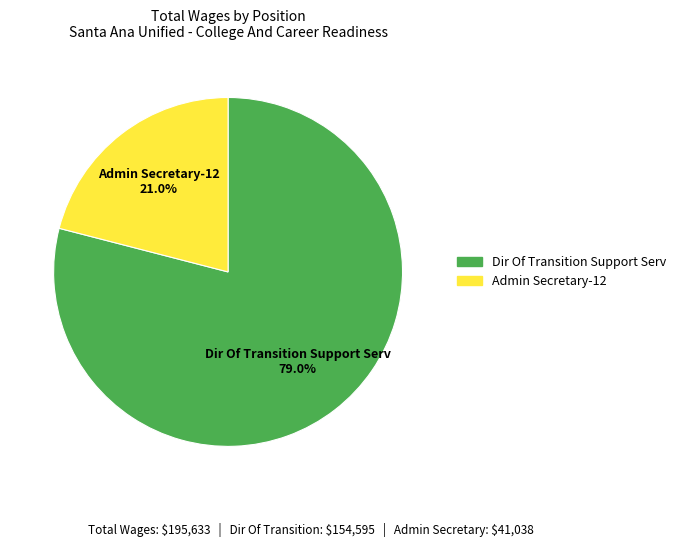

What is the ratio of the value at Admin Secretary-12 to the value at Dir Of Transition Support Serv?

0.3